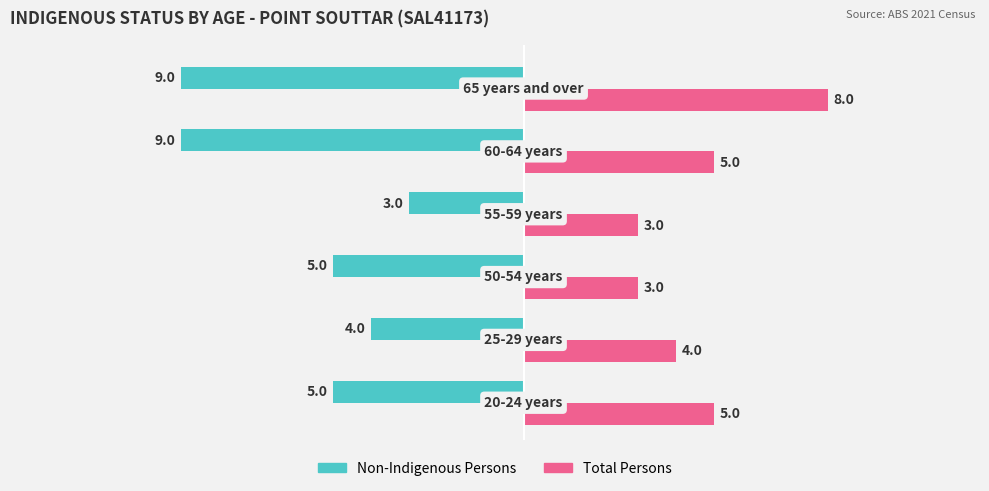

Which series has the largest total across all categories?

Total Persons